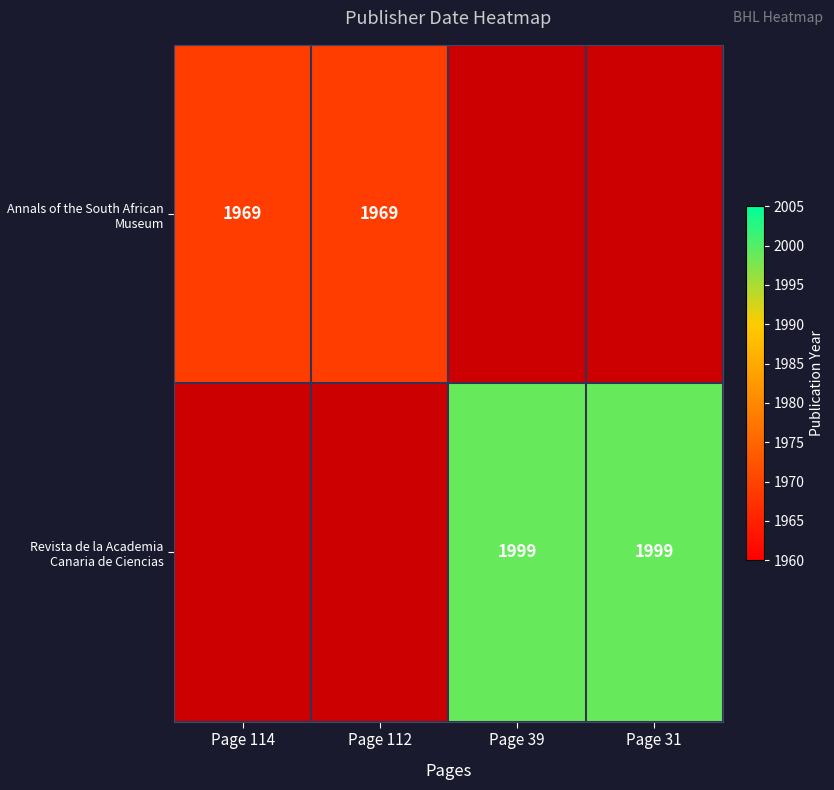

Count the number of data series in this chart.

2